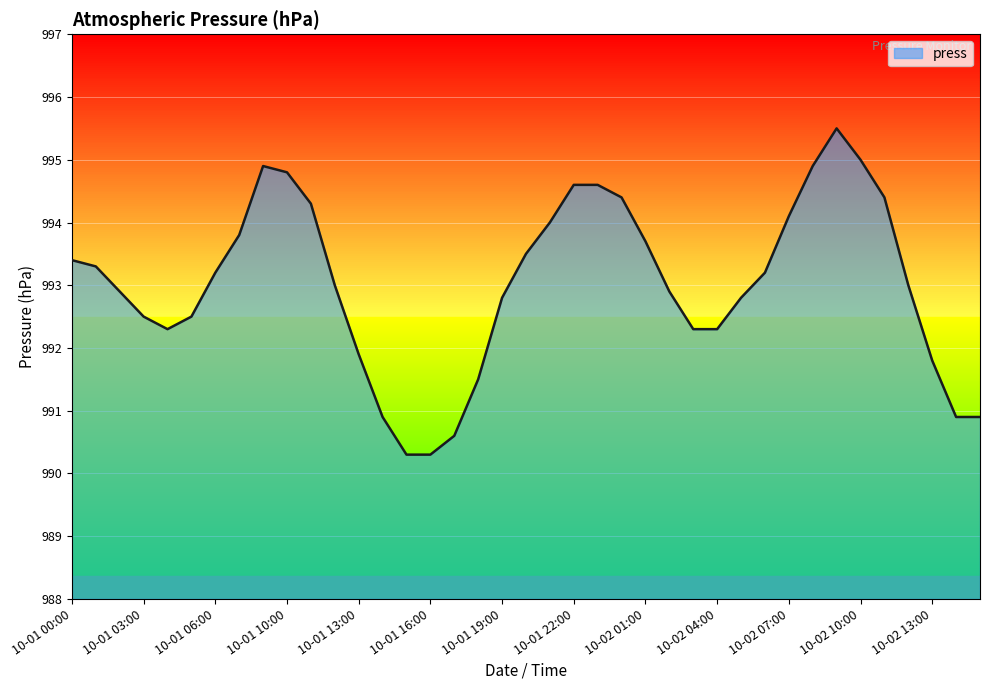

What is the greatest value displayed?

995.5